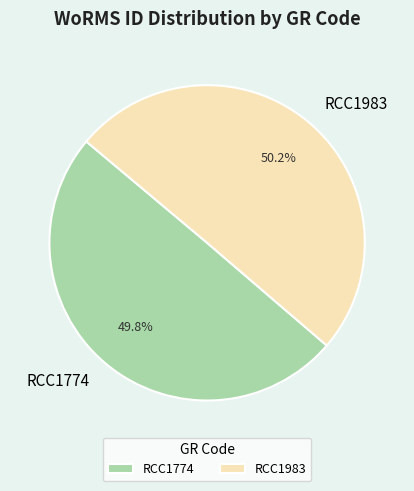

What percentage is the RCC1983 slice, to the nearest percent?

50%